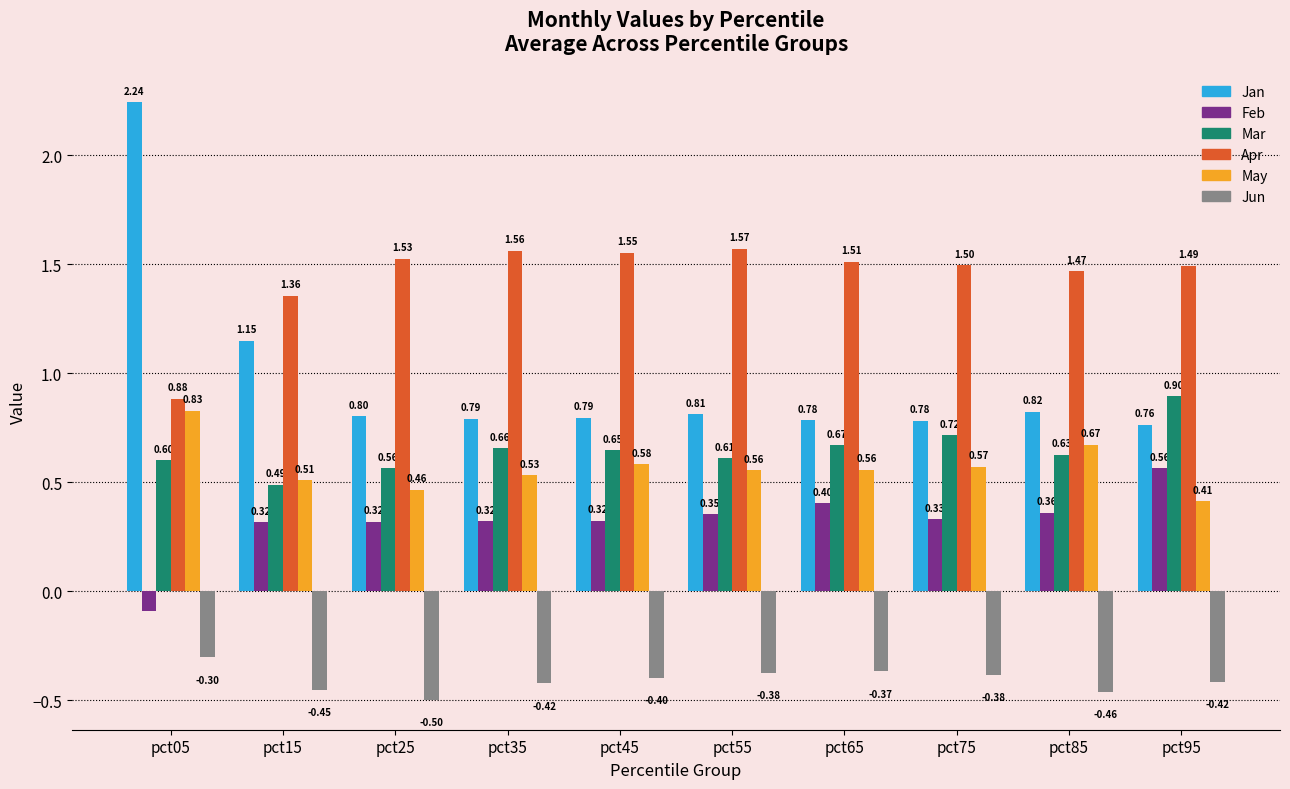

Count the number of data series in this chart.

6